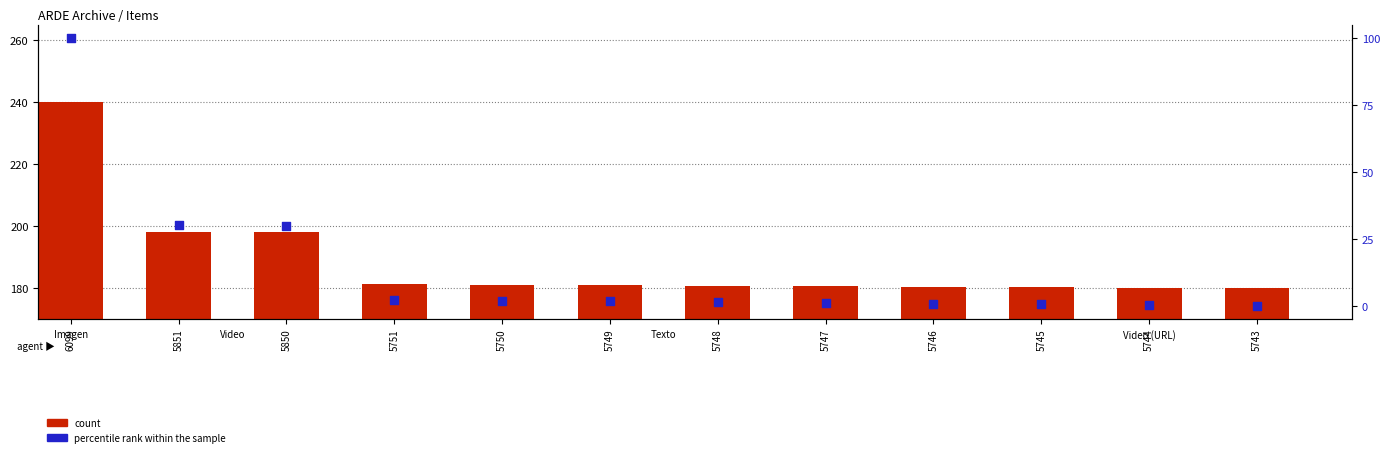

Which series contains the highest Y value?

count